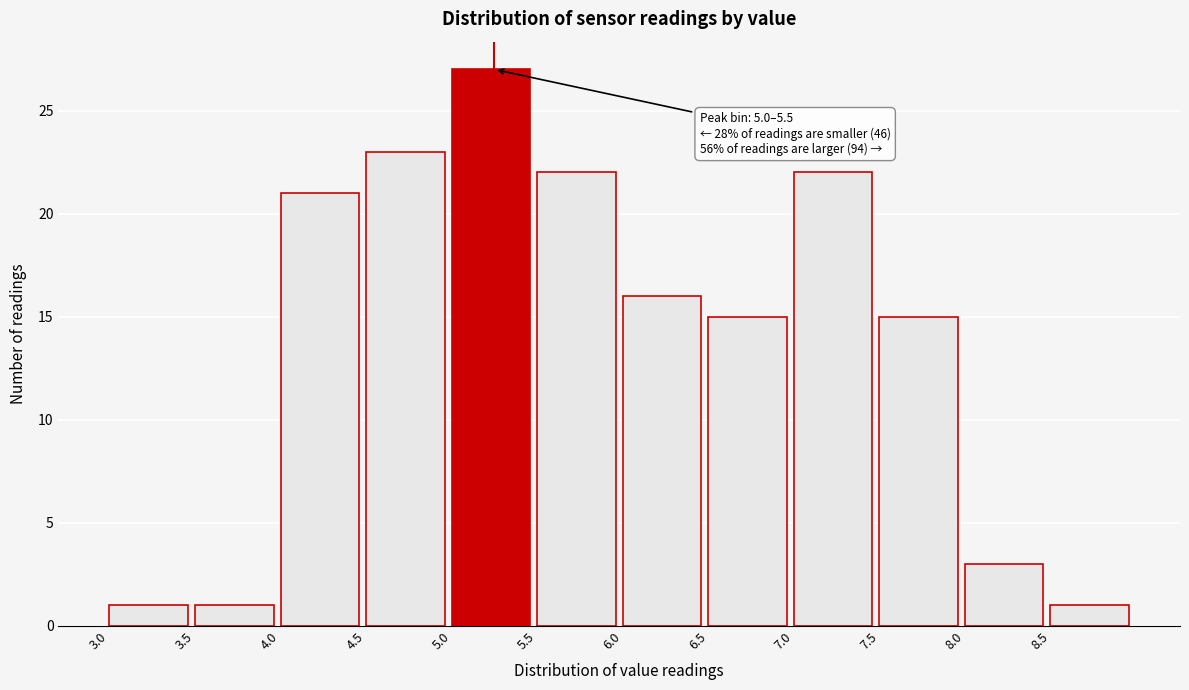

Which range on the x-axis has the tallest bar?

5.0 to 5.5